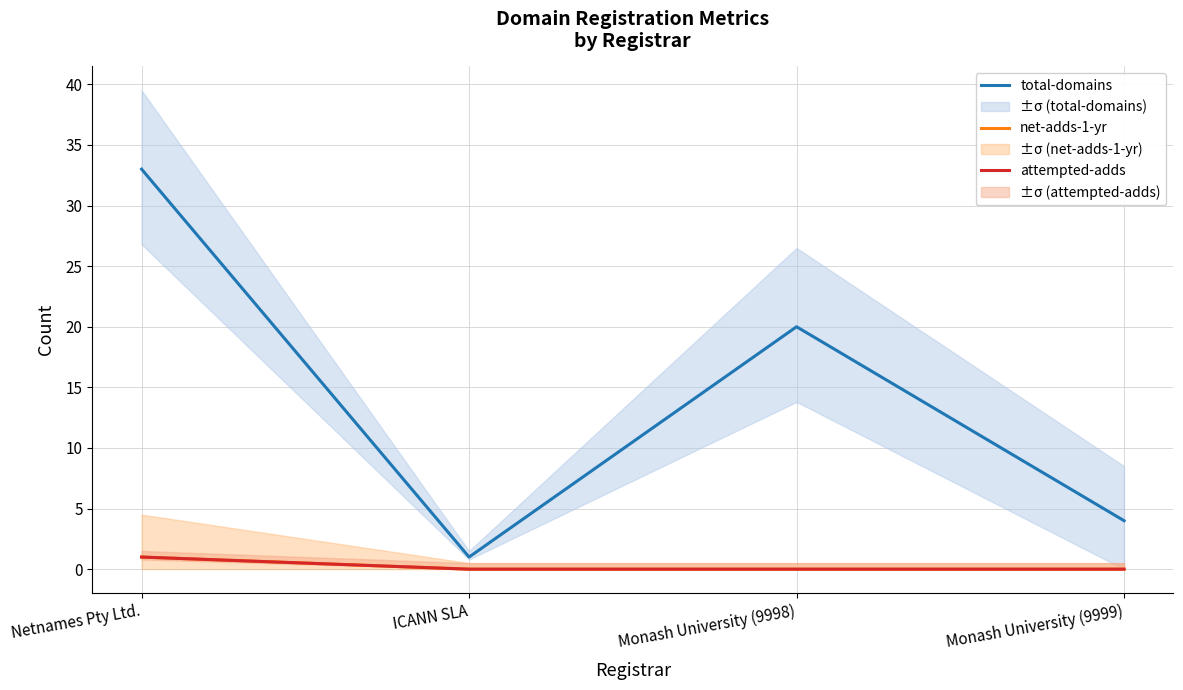

Reading left to right, what are all the values shown in this chart?

total-domains: Netnames Pty Ltd.=33	ICANN SLA=1	Monash University (9998)=20	Monash University (9999)=4
net-adds-1-yr: Netnames Pty Ltd.=1	ICANN SLA=0	Monash University (9998)=0	Monash University (9999)=0
attempted-adds: Netnames Pty Ltd.=1	ICANN SLA=0	Monash University (9998)=0	Monash University (9999)=0